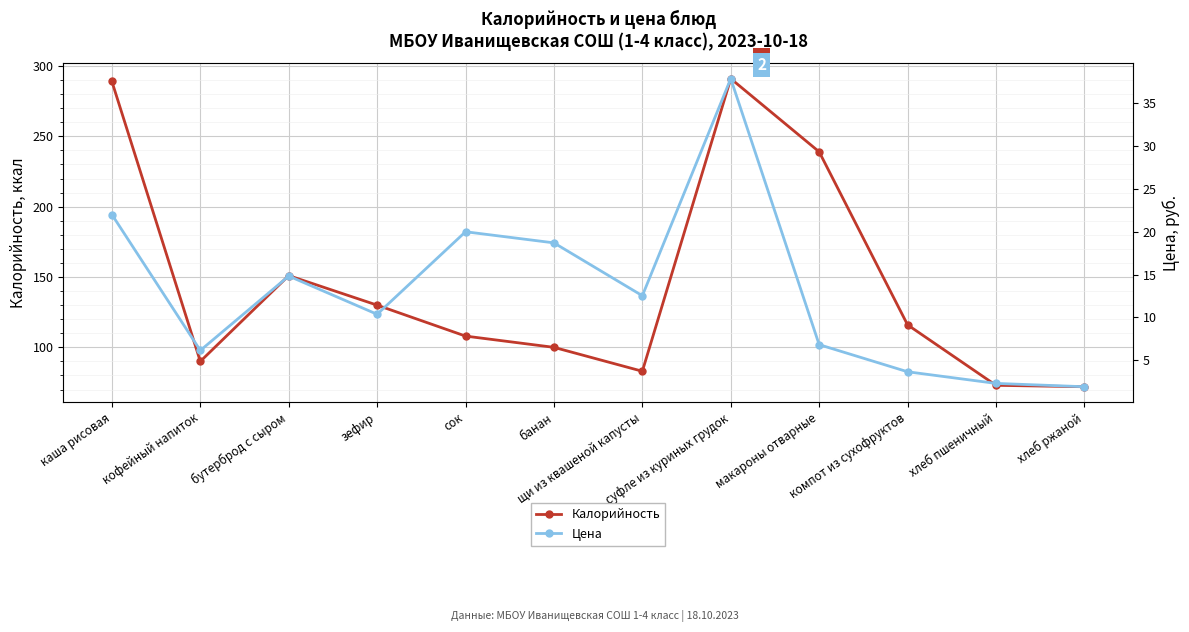

True or false: Калорийность and Цена cross at least once.

False